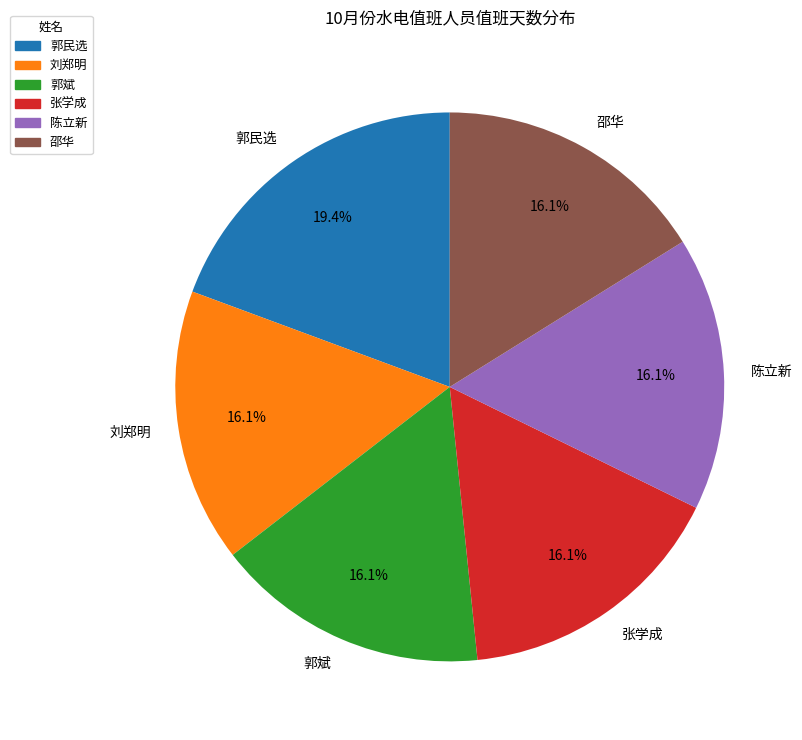

Is there any slice that represents more than half of the pie?

No